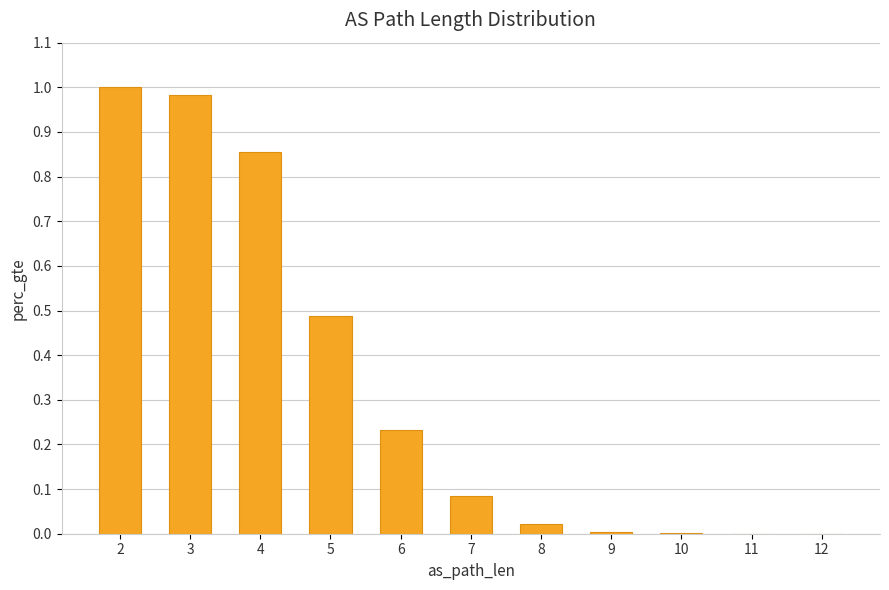

What is the sum of all values?

3.7